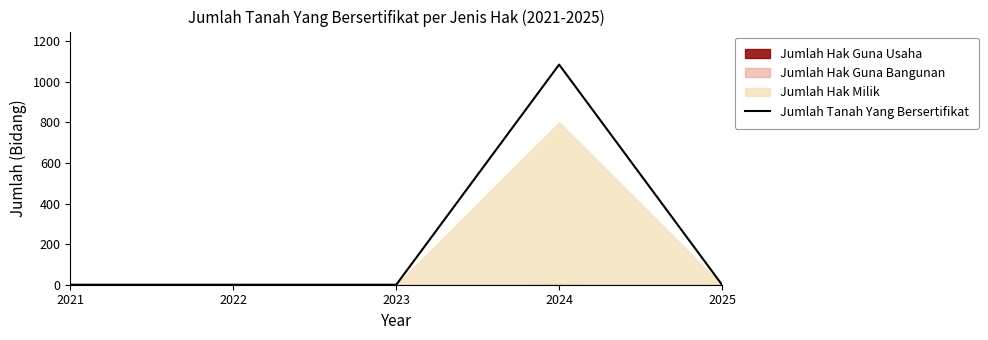

The value at 2023 is -670. True or false?

False